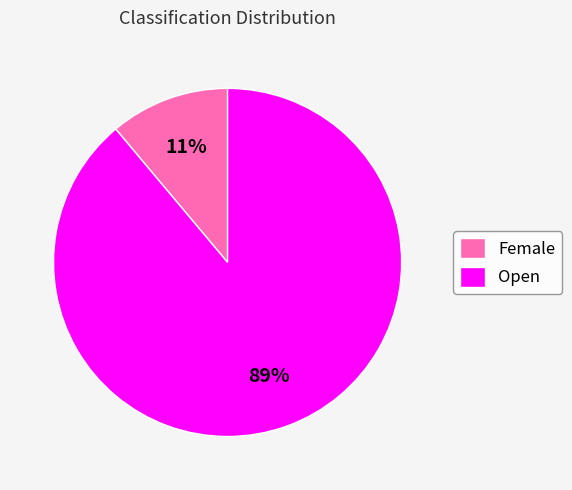

To the nearest percent, what percentage of the pie is Open?

89%